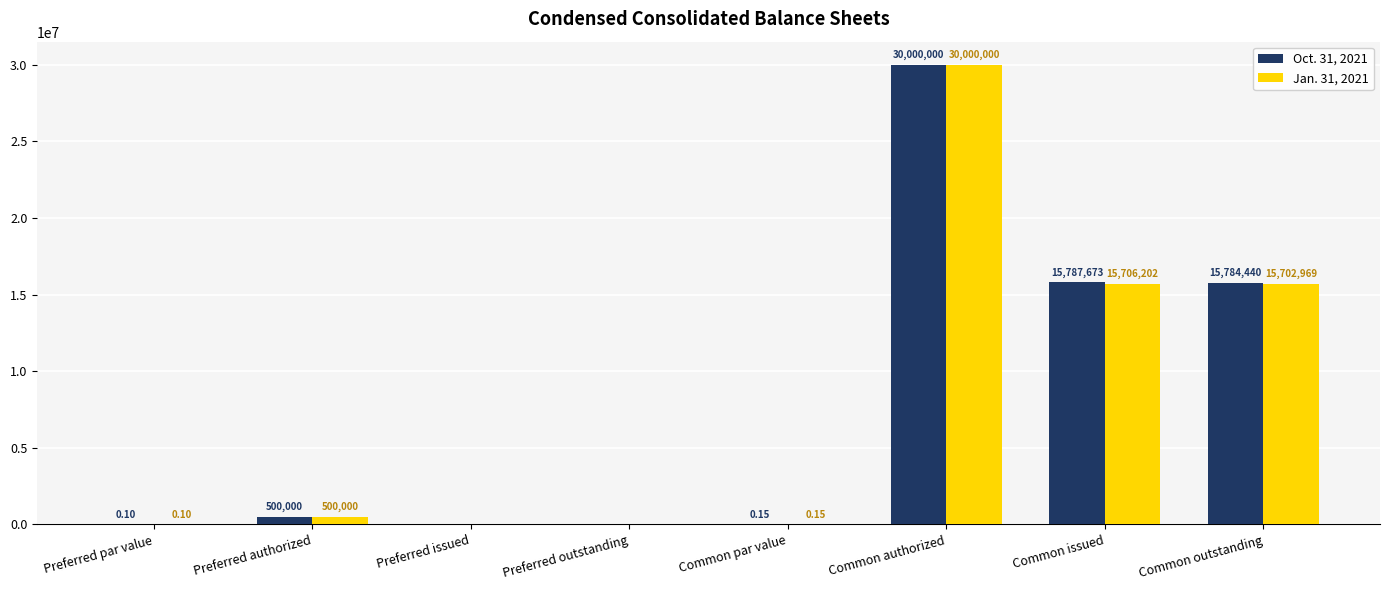

How many groups of bars are there?

8